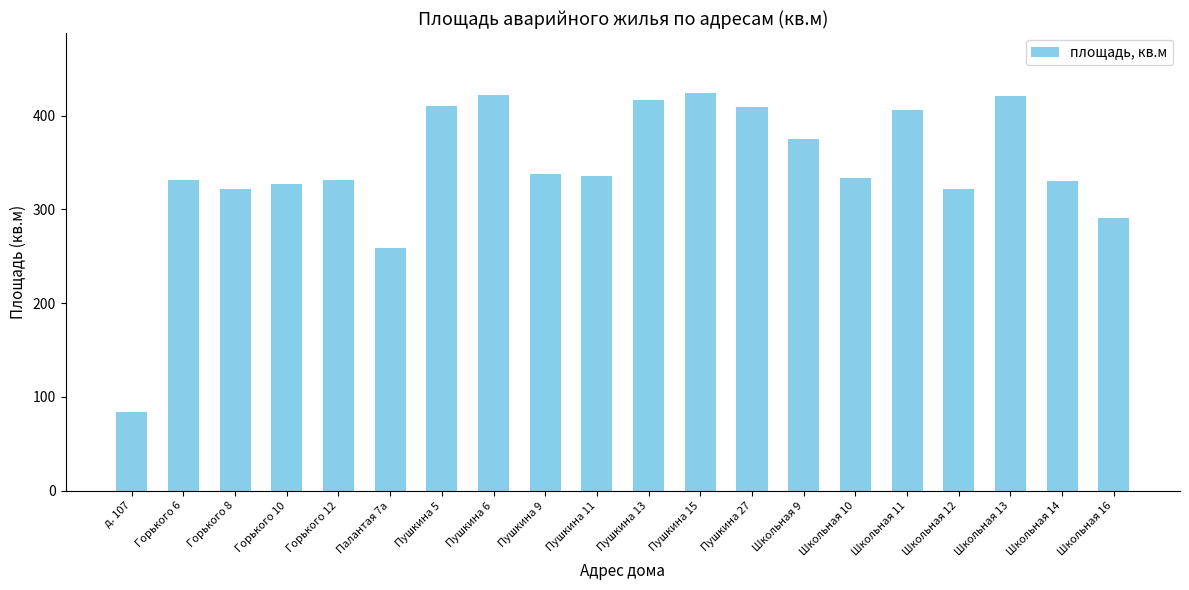

Which label corresponds to the smallest value in the chart?

д. 107